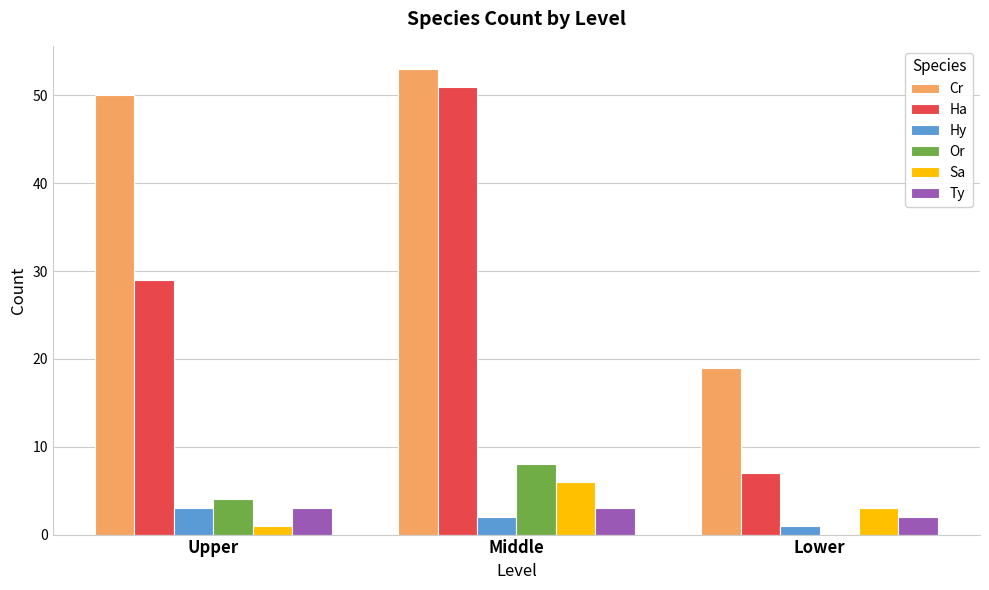

The Or series shows 0 at Lower. True or false?

True